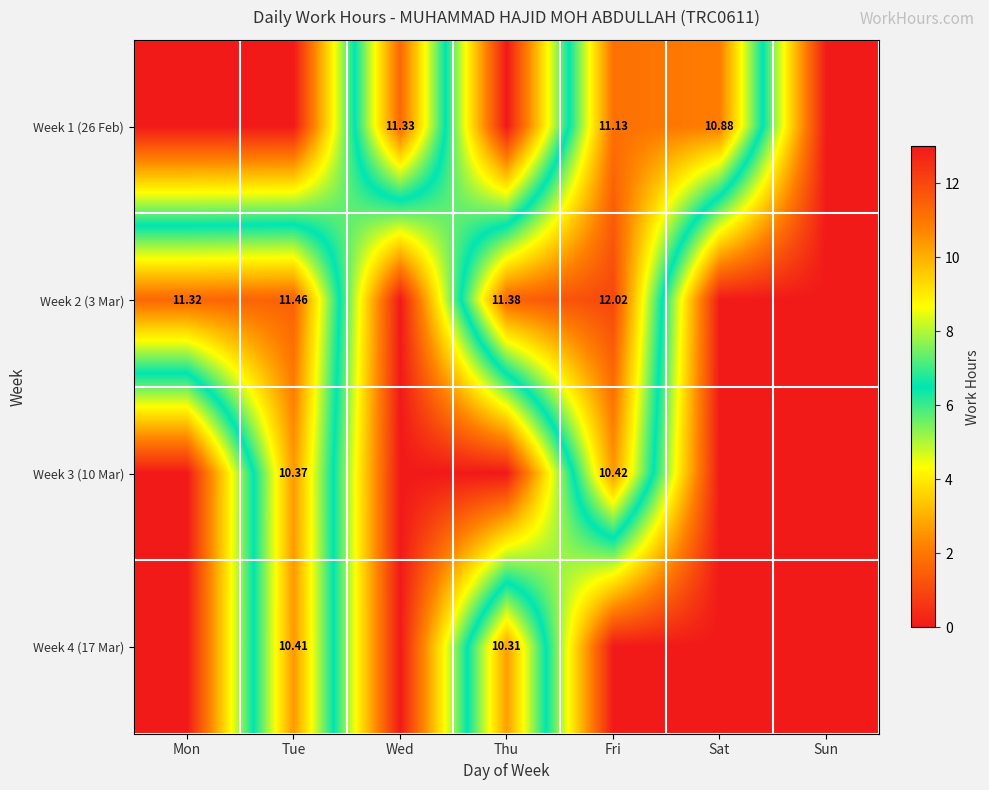

What is the sum of all Week 2 (3 Mar) values?

46.2